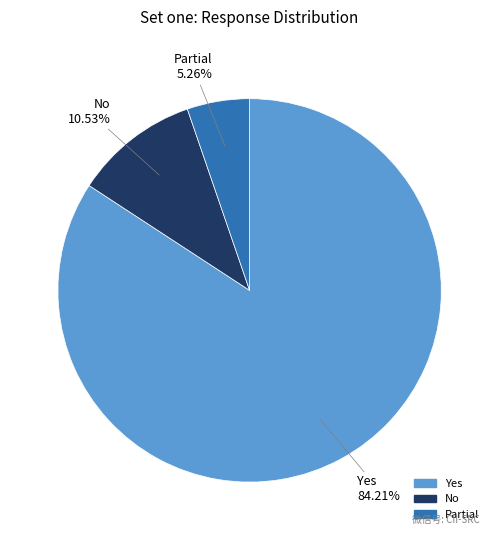

Is it true that Partial is 1% of the pie?

False